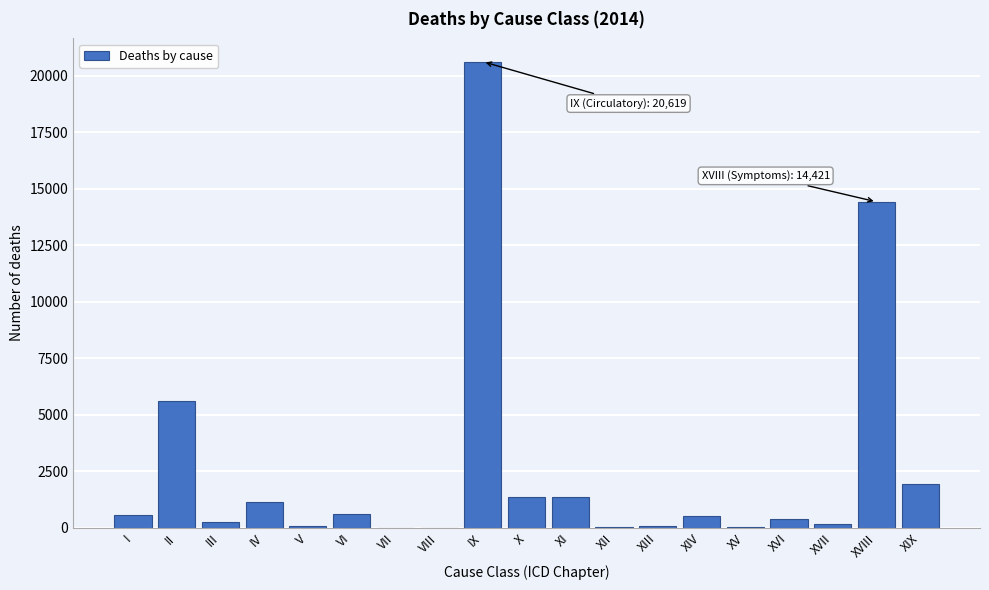

Where is the data nearest to the value 10309?

XVIII